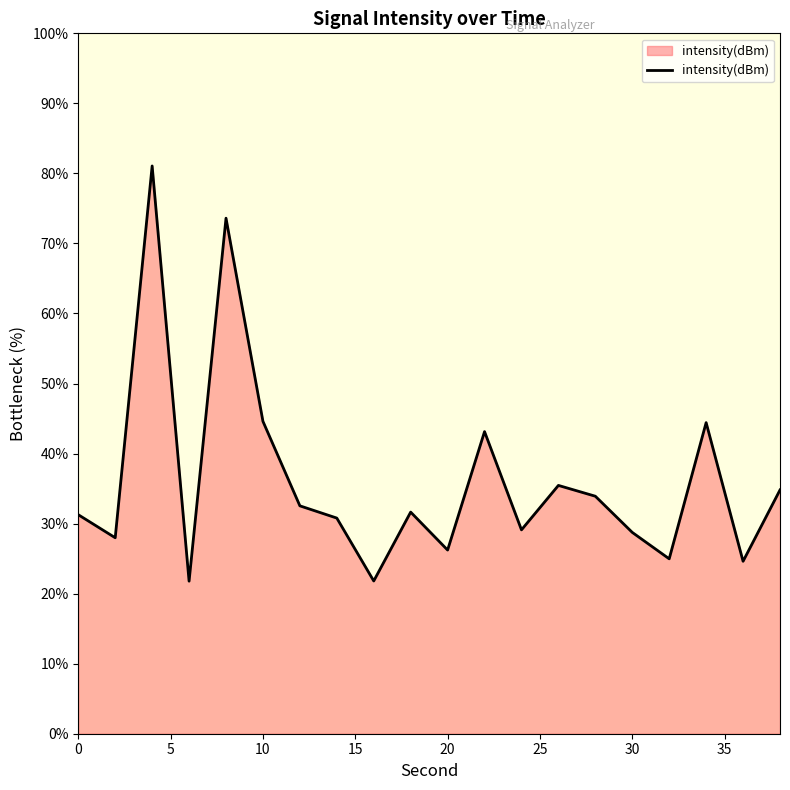

What is the difference between the maximum and minimum values?

59.3